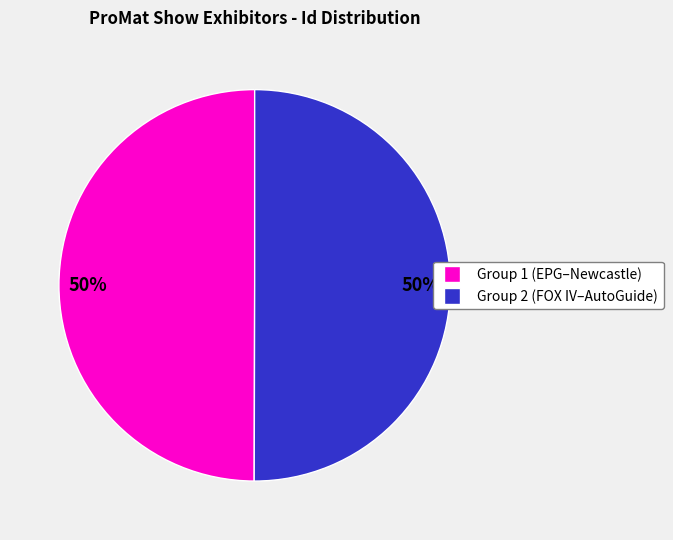

To the nearest percent, what is the average slice percentage?

50%